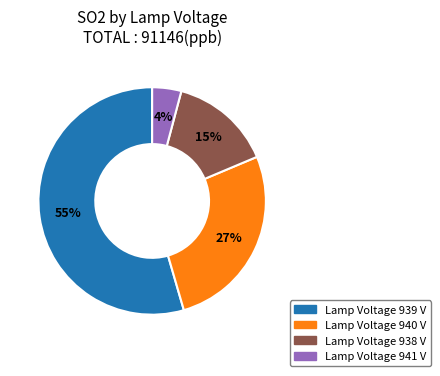

Is there a majority slice in this chart?

Yes